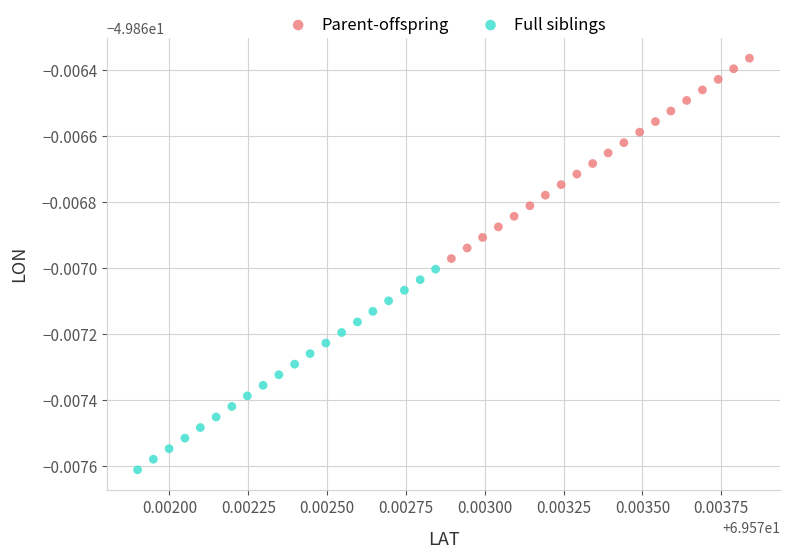

Which series contains the lowest Y value?

Full siblings